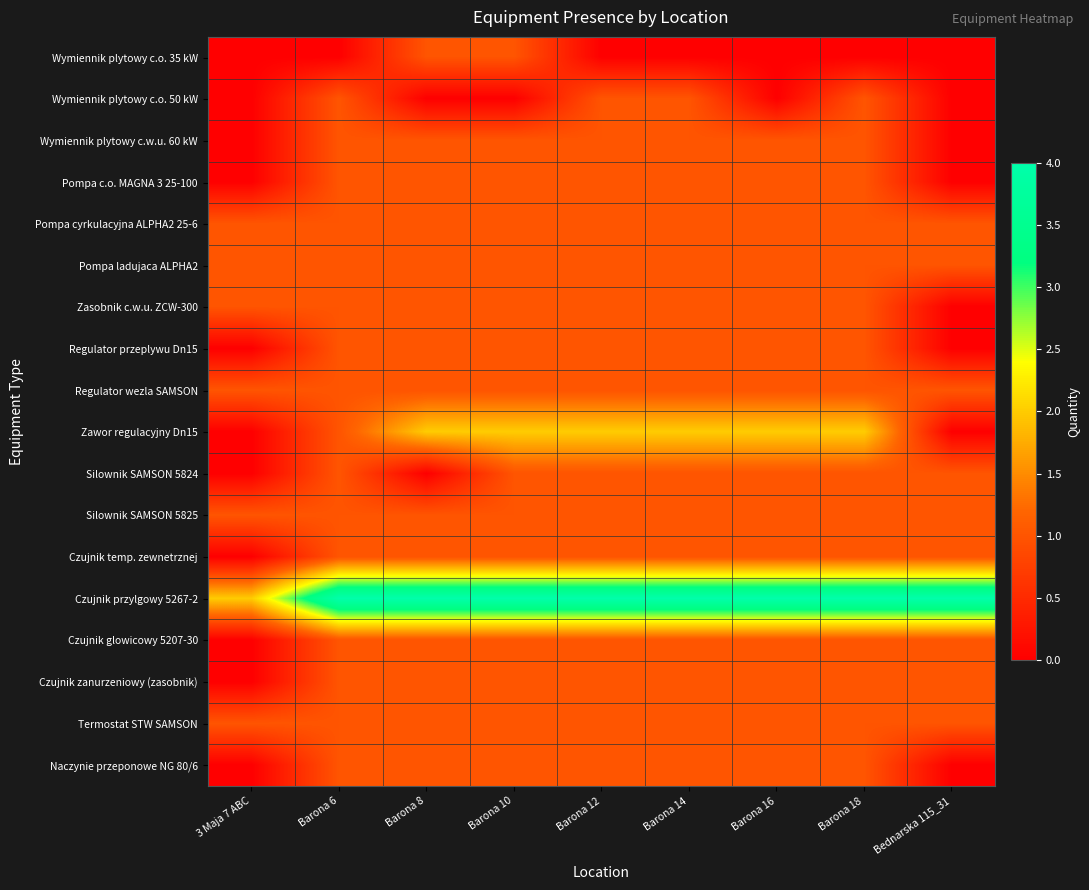

Reading left to right, what are all the values shown in this chart?

Wymiennik plytowy c.o. 35 kW: 3 Maja 7 ABC=0	Barona 6=0	Barona 8=1	Barona 10=1	Barona 12=0	Barona 14=0	Barona 16=0	Barona 18=0	Bednarska 115_31=0
Wymiennik plytowy c.o. 50 kW: 3 Maja 7 ABC=0	Barona 6=1	Barona 8=0	Barona 10=0	Barona 12=1	Barona 14=1	Barona 16=0	Barona 18=1	Bednarska 115_31=0
Wymiennik plytowy c.w.u. 60 kW: 3 Maja 7 ABC=0	Barona 6=1	Barona 8=1	Barona 10=1	Barona 12=1	Barona 14=1	Barona 16=1	Barona 18=1	Bednarska 115_31=0
Pompa c.o. MAGNA 3 25-100: 3 Maja 7 ABC=0	Barona 6=1	Barona 8=1	Barona 10=1	Barona 12=1	Barona 14=1	Barona 16=1	Barona 18=1	Bednarska 115_31=0
Pompa cyrkulacyjna ALPHA2 25-6: 3 Maja 7 ABC=1	Barona 6=1	Barona 8=1	Barona 10=1	Barona 12=1	Barona 14=1	Barona 16=1	Barona 18=1	Bednarska 115_31=1
Pompa ladujaca ALPHA2: 3 Maja 7 ABC=1	Barona 6=1	Barona 8=1	Barona 10=1	Barona 12=1	Barona 14=1	Barona 16=1	Barona 18=1	Bednarska 115_31=1
Zasobnik c.w.u. ZCW-300: 3 Maja 7 ABC=1	Barona 6=1	Barona 8=1	Barona 10=1	Barona 12=1	Barona 14=1	Barona 16=1	Barona 18=1	Bednarska 115_31=0
Regulator przeplywu Dn15: 3 Maja 7 ABC=0	Barona 6=1	Barona 8=1	Barona 10=1	Barona 12=1	Barona 14=1	Barona 16=1	Barona 18=1	Bednarska 115_31=0
Regulator wezla SAMSON: 3 Maja 7 ABC=1	Barona 6=1	Barona 8=1	Barona 10=1	Barona 12=1	Barona 14=1	Barona 16=1	Barona 18=1	Bednarska 115_31=1
Zawor regulacyjny Dn15: 3 Maja 7 ABC=0	Barona 6=1	Barona 8=2	Barona 10=2	Barona 12=2	Barona 14=2	Barona 16=2	Barona 18=2	Bednarska 115_31=0
Silownik SAMSON 5824: 3 Maja 7 ABC=0	Barona 6=1	Barona 8=0	Barona 10=1	Barona 12=1	Barona 14=1	Barona 16=1	Barona 18=1	Bednarska 115_31=1
Silownik SAMSON 5825: 3 Maja 7 ABC=1	Barona 6=1	Barona 8=1	Barona 10=1	Barona 12=1	Barona 14=1	Barona 16=1	Barona 18=1	Bednarska 115_31=1
Czujnik temp. zewnetrznej: 3 Maja 7 ABC=0	Barona 6=1	Barona 8=1	Barona 10=1	Barona 12=1	Barona 14=1	Barona 16=1	Barona 18=1	Bednarska 115_31=1
Czujnik przylgowy 5267-2: 3 Maja 7 ABC=2	Barona 6=4	Barona 8=4	Barona 10=4	Barona 12=4	Barona 14=4	Barona 16=4	Barona 18=4	Bednarska 115_31=4
Czujnik glowicowy 5207-30: 3 Maja 7 ABC=0	Barona 6=1	Barona 8=1	Barona 10=1	Barona 12=1	Barona 14=1	Barona 16=1	Barona 18=1	Bednarska 115_31=1
Czujnik zanurzeniowy (zasobnik): 3 Maja 7 ABC=0	Barona 6=1	Barona 8=1	Barona 10=1	Barona 12=1	Barona 14=1	Barona 16=1	Barona 18=1	Bednarska 115_31=1
Termostat STW SAMSON: 3 Maja 7 ABC=1	Barona 6=1	Barona 8=1	Barona 10=1	Barona 12=1	Barona 14=1	Barona 16=1	Barona 18=1	Bednarska 115_31=1
Naczynie przeponowe NG 80/6: 3 Maja 7 ABC=0	Barona 6=1	Barona 8=1	Barona 10=1	Barona 12=1	Barona 14=1	Barona 16=1	Barona 18=1	Bednarska 115_31=0